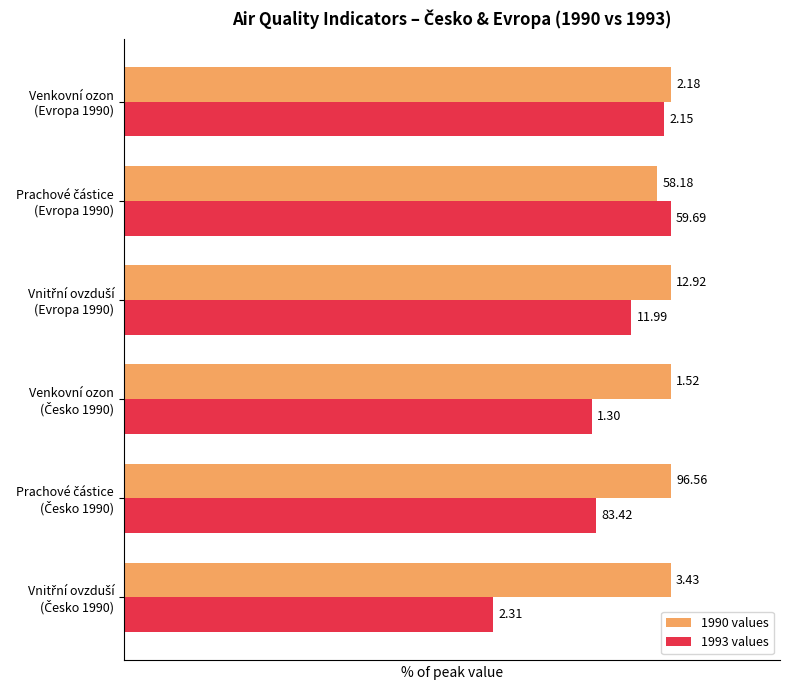

What are all the series names shown in the legend?

1990 values, 1993 values